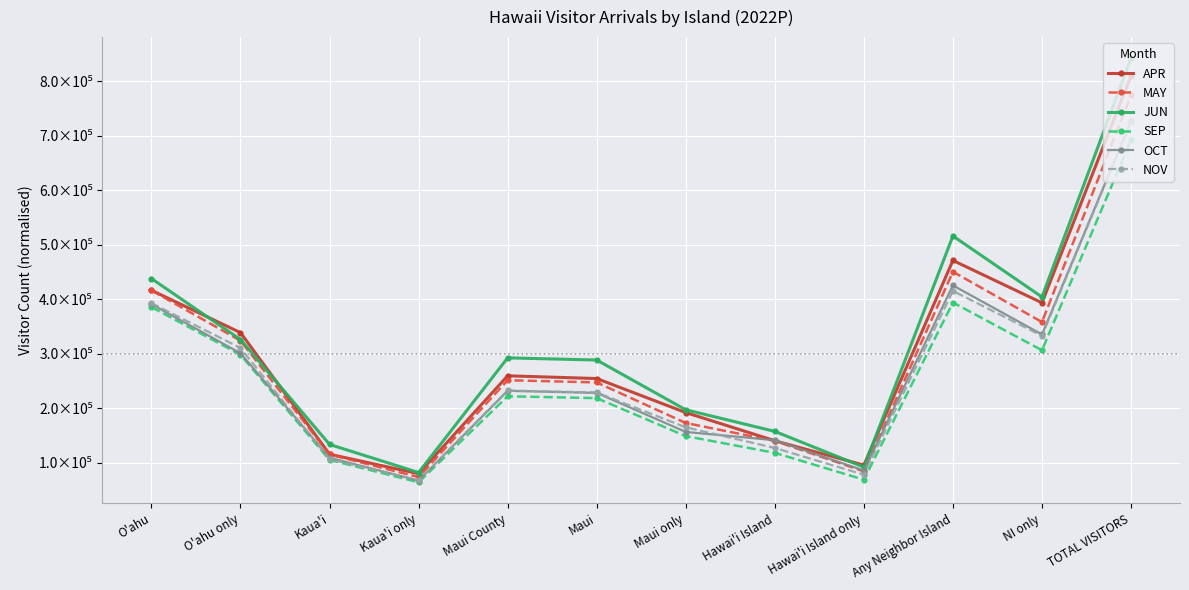

What is the spread (max minus min) of values at TOTAL VISITORS?

150014.9